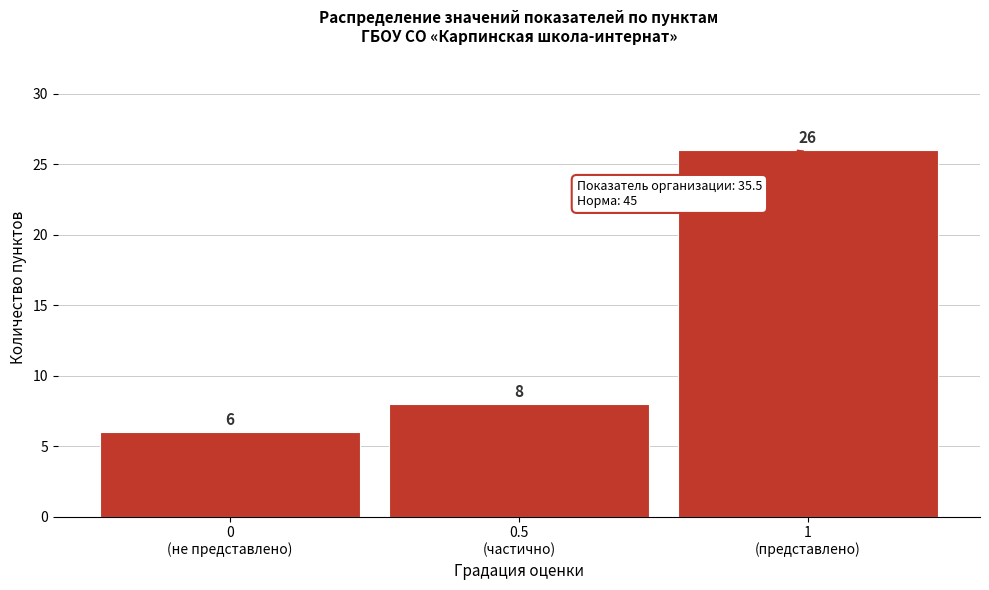

Reading right to left, what are all the values shown in this chart?

26	8	6